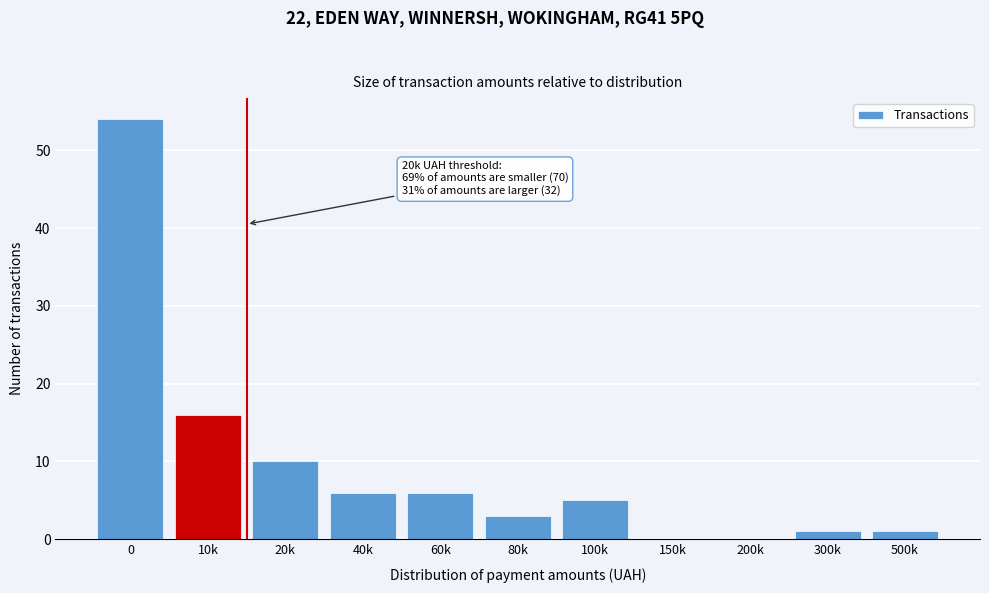

Reading left to right, list all the values displayed in this chart.

0=54	10k=16	20k=10	40k=6	60k=6	80k=3	100k=5	150k=0	200k=0	300k=1	500k=1